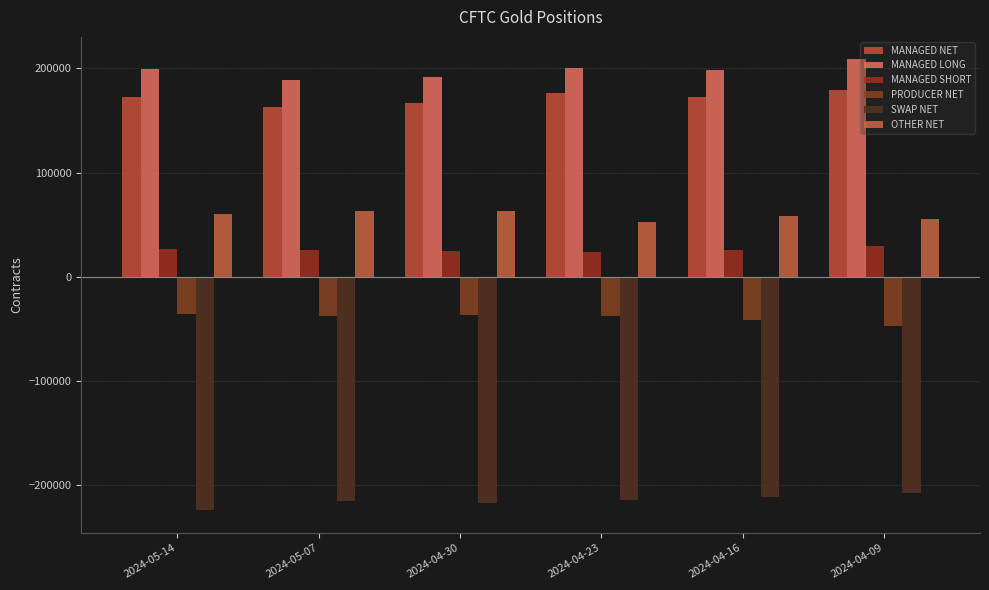

How many bars are there in each group?

6